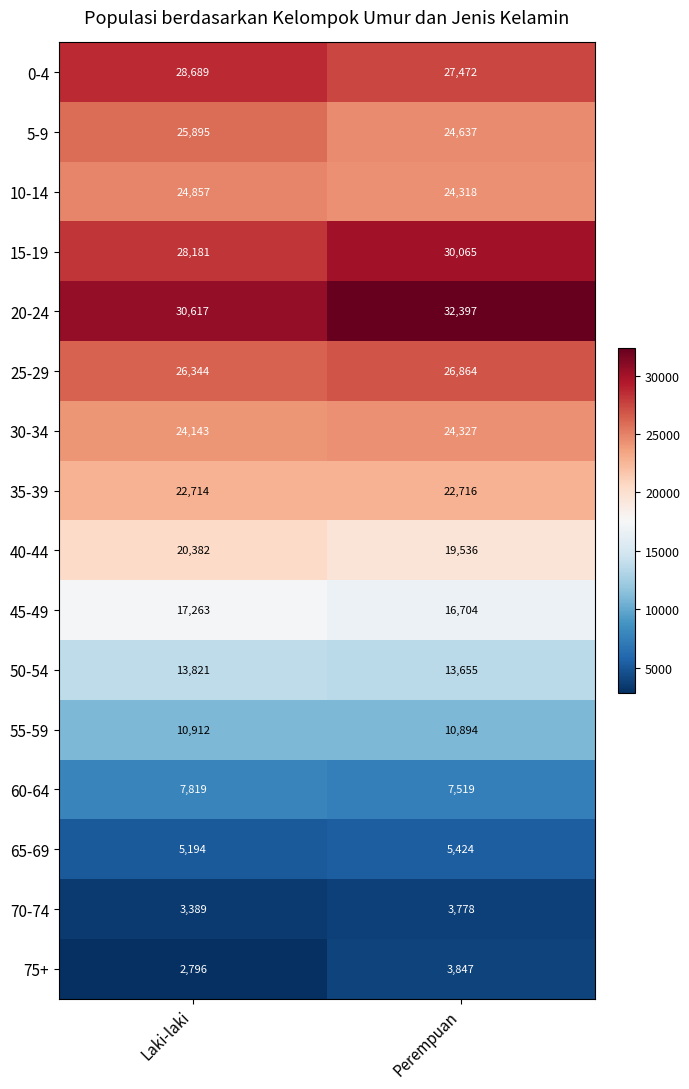

Between Laki-laki and Perempuan, which series saw the biggest shift?

15-19